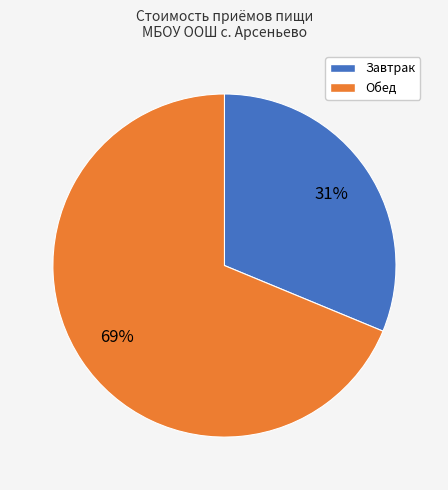

Which has a higher value, Завтрак or Обед?

Обед